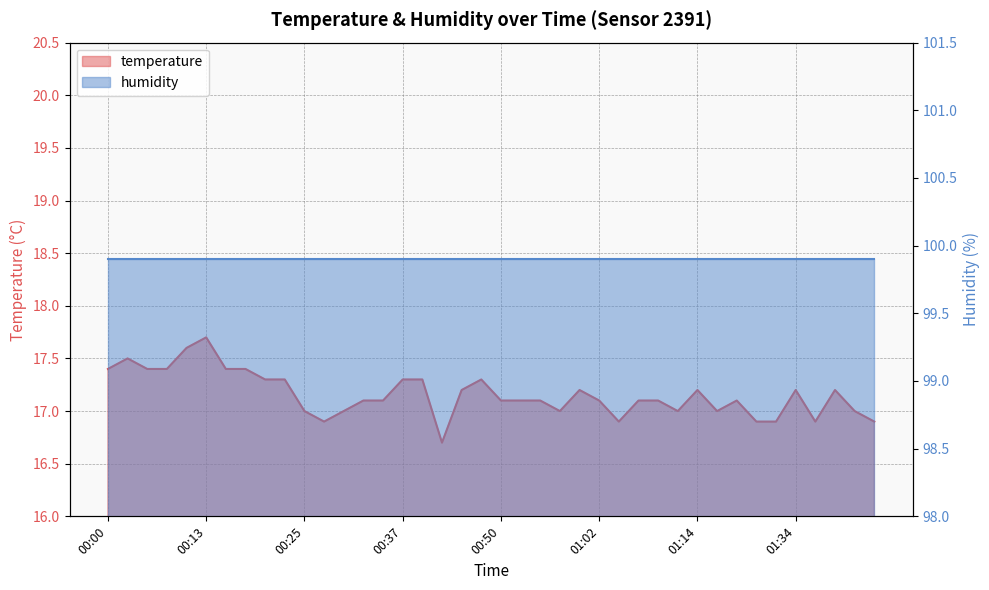

What is the sum of the values at 00:27 and 01:47?

33.9